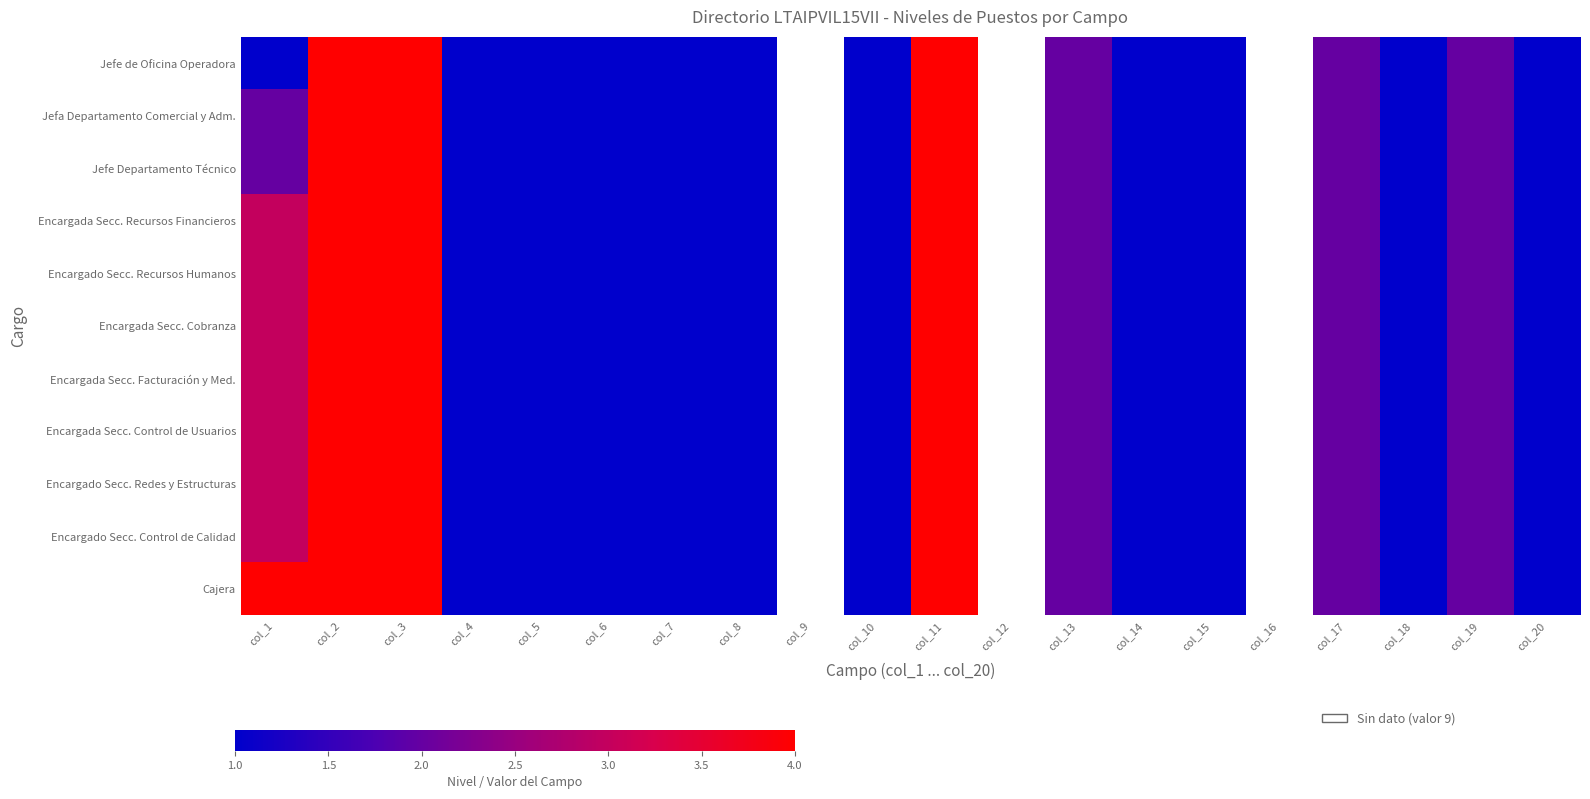

The Encargada Secc. Control de Usuarios series shows 4.0 at col_11. True or false?

True